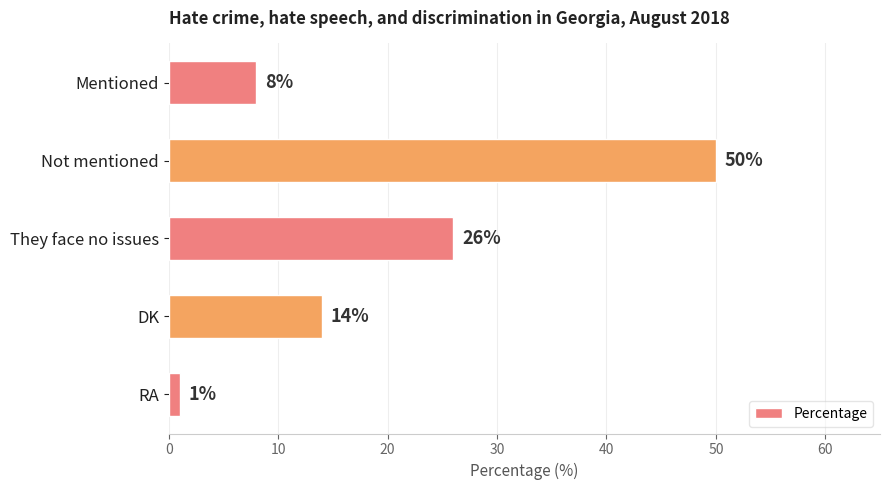

What is the value of the 1st bar from the top?

8